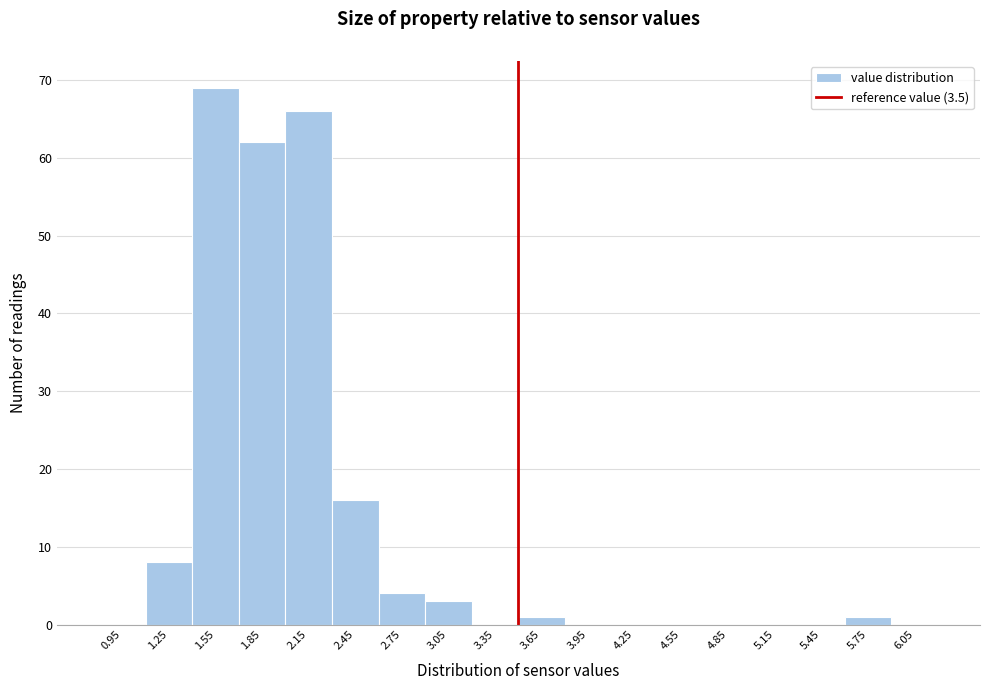

Over which range of the x-axis is the bar tallest?

1.4 to 1.7